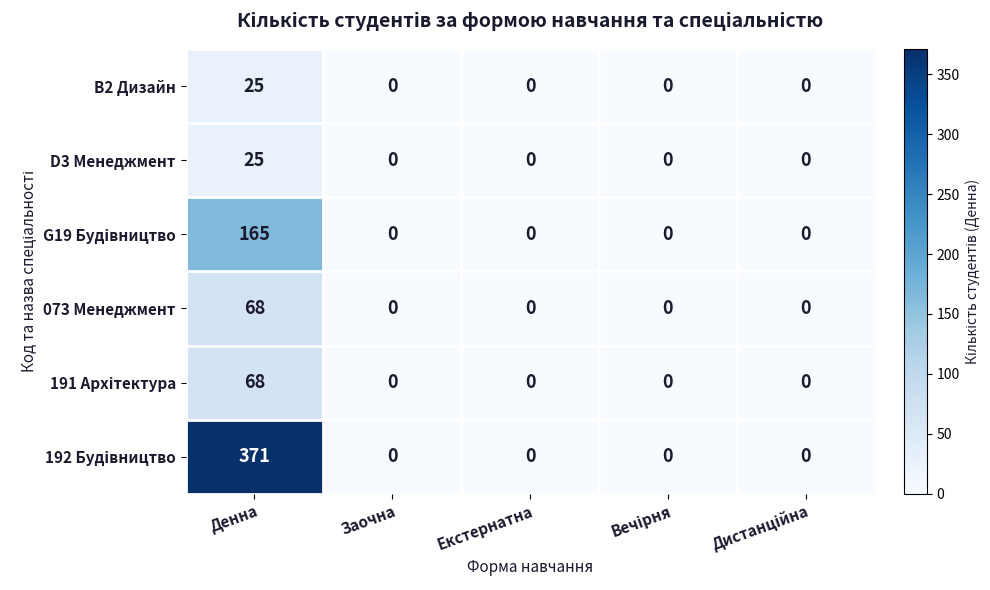

What is the highest value of the B2 Дизайн series?

25